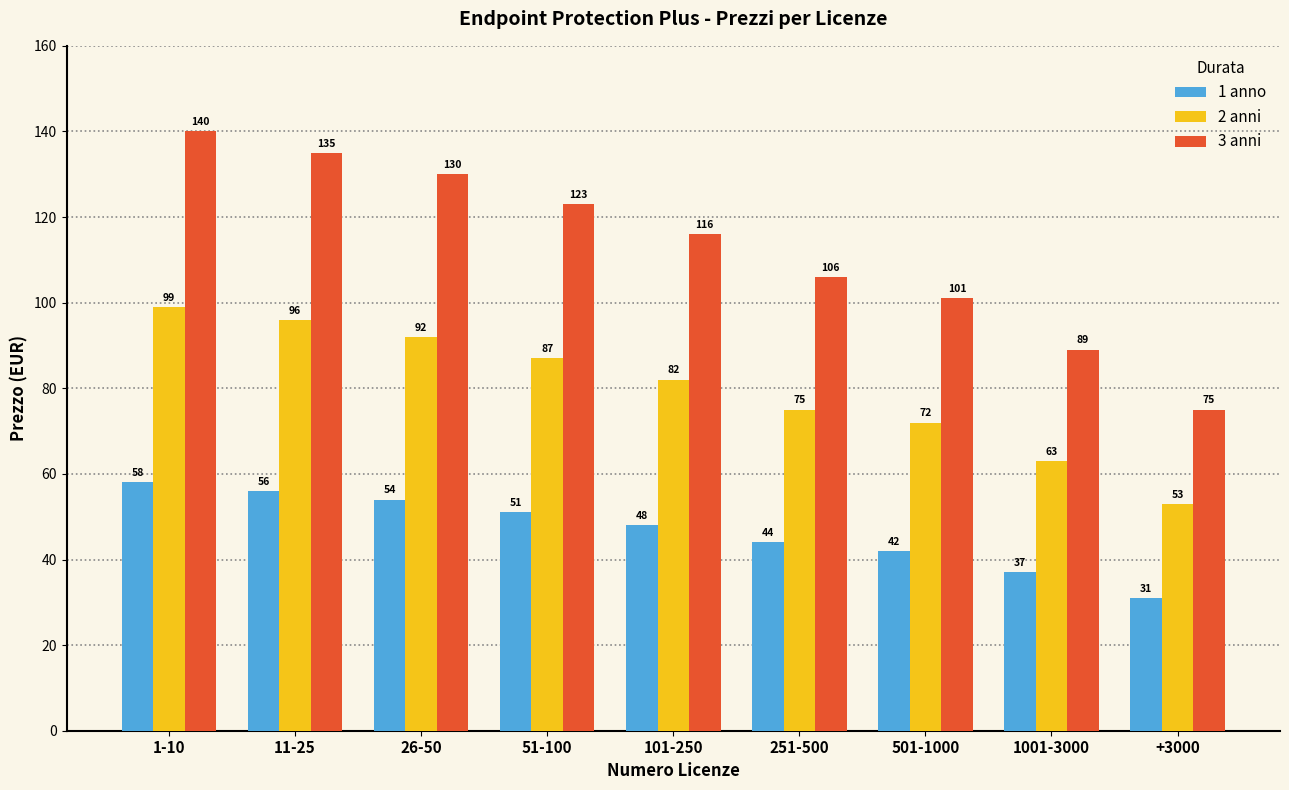

List the series in order of their peak value, lowest first.

1 anno, 2 anni, 3 anni